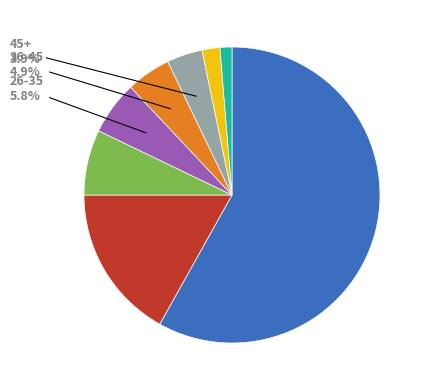

Is there a majority slice in this chart?

Yes